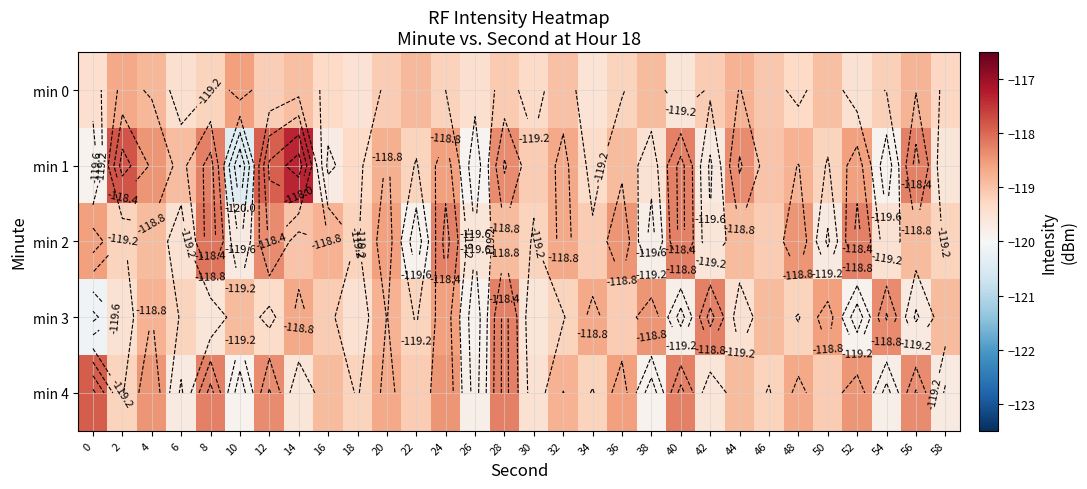

What is the difference between the maximum and minimum values in the min 3 series?

1.9